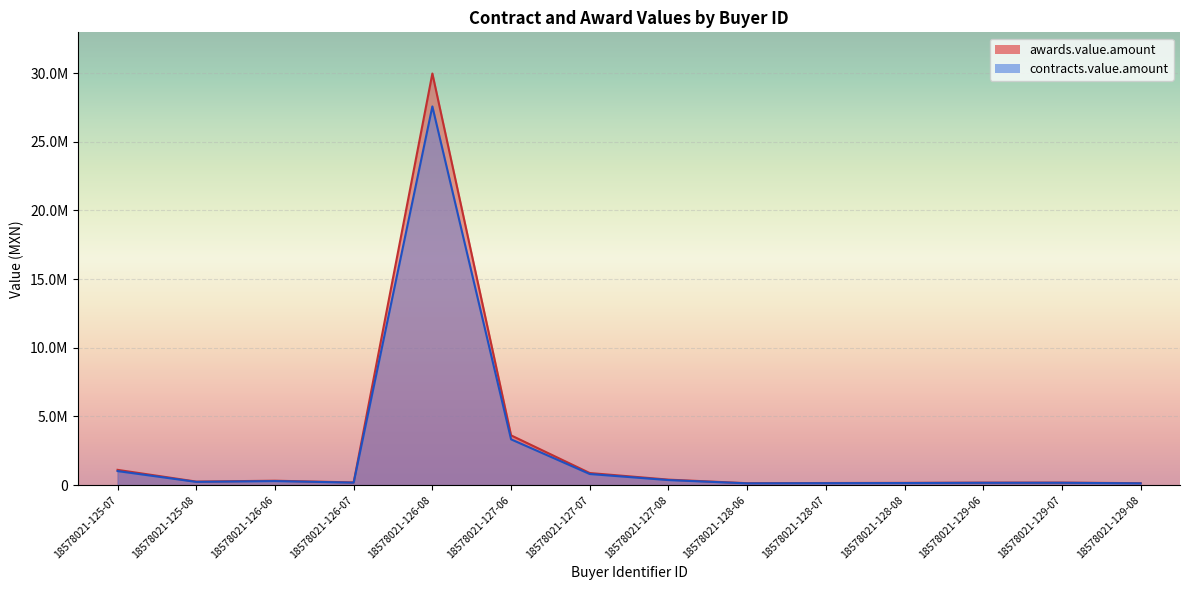

Does the chart display data point markers on the line(s)?

No